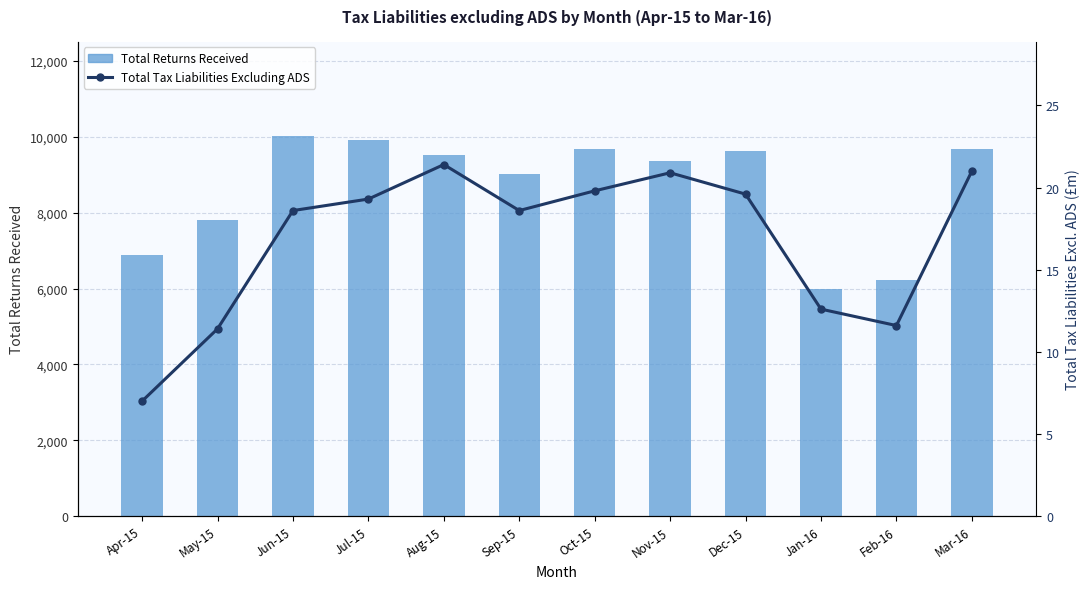

What is the maximum value for Total Tax Liabilities Excluding ADS?

21.4